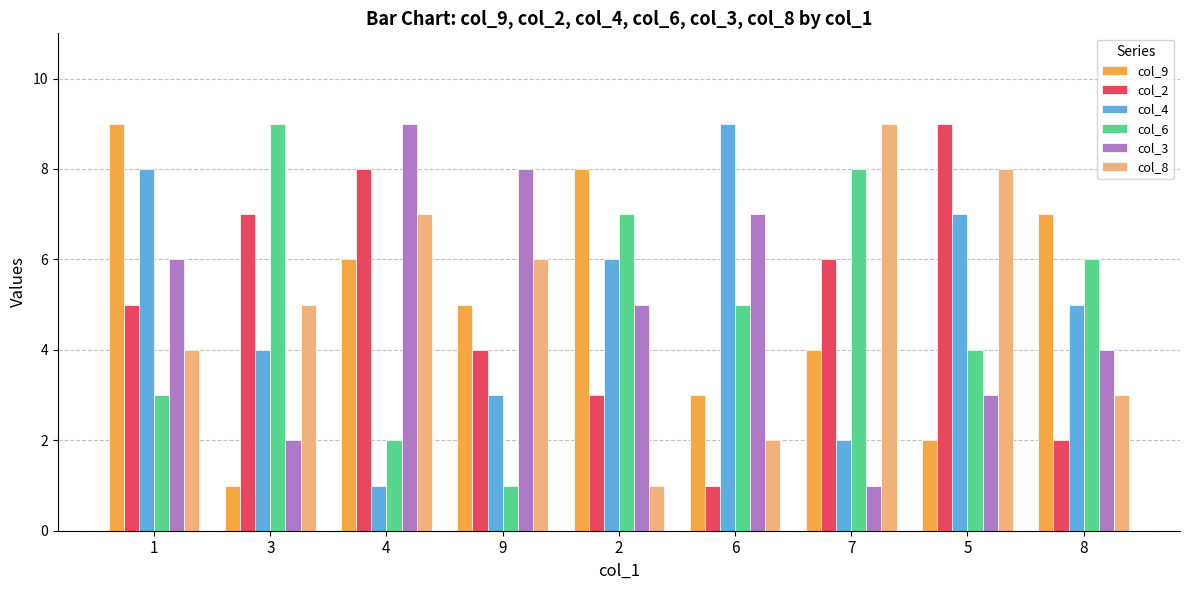

List the labels in order of col_9 value, smallest first.

3, 5, 6, 7, 9, 4, 8, 2, 1